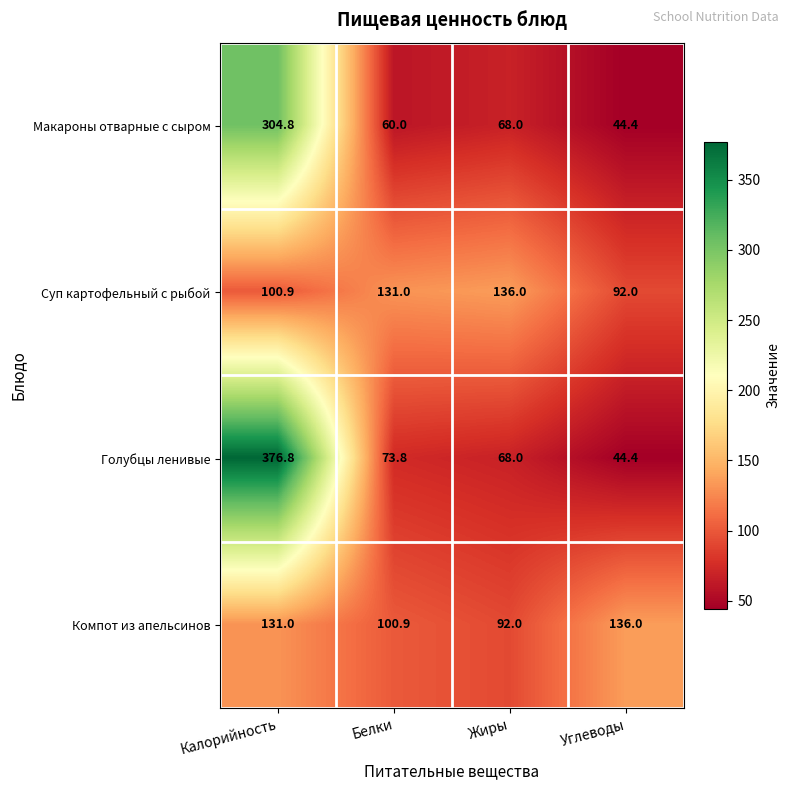

Count the number of data series in this chart.

4